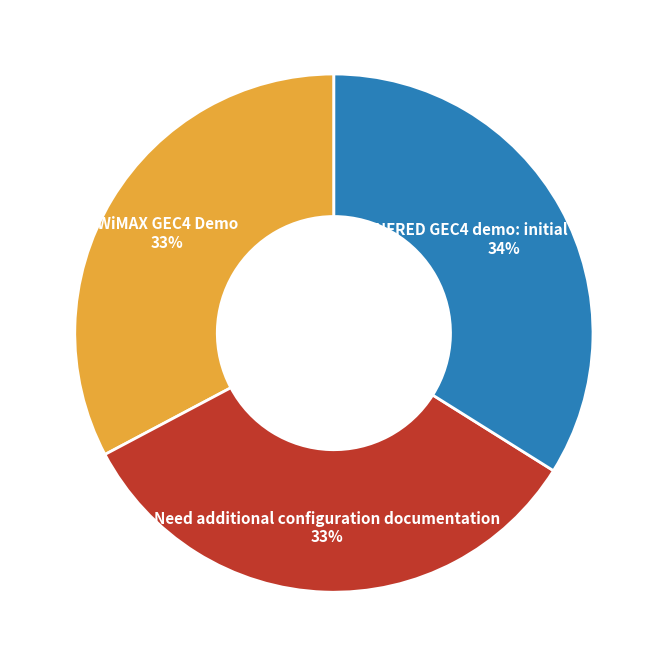

Count the number of slices in the pie.

3